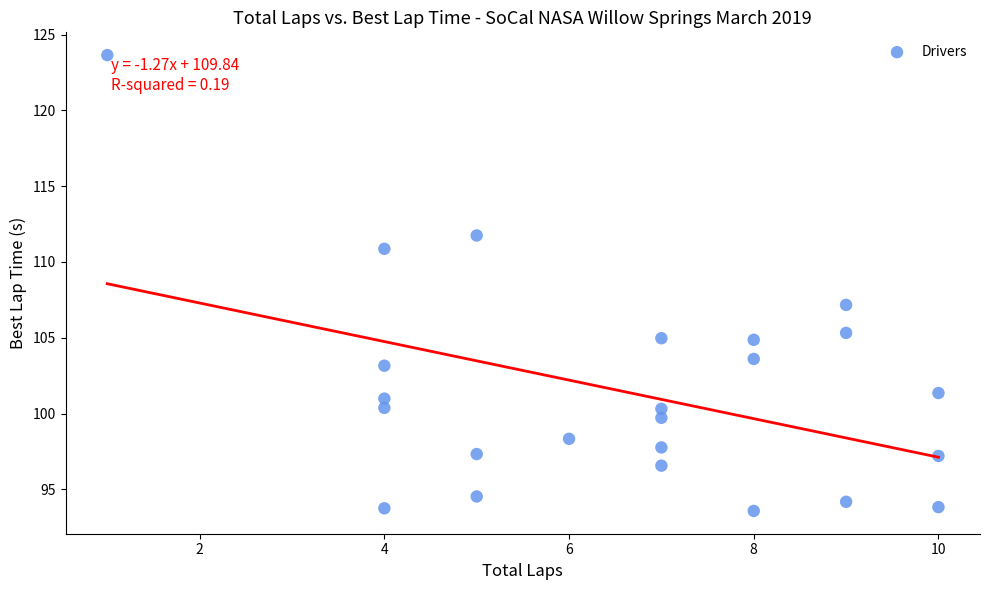

What is the range of X values (max minus min)?

9.0